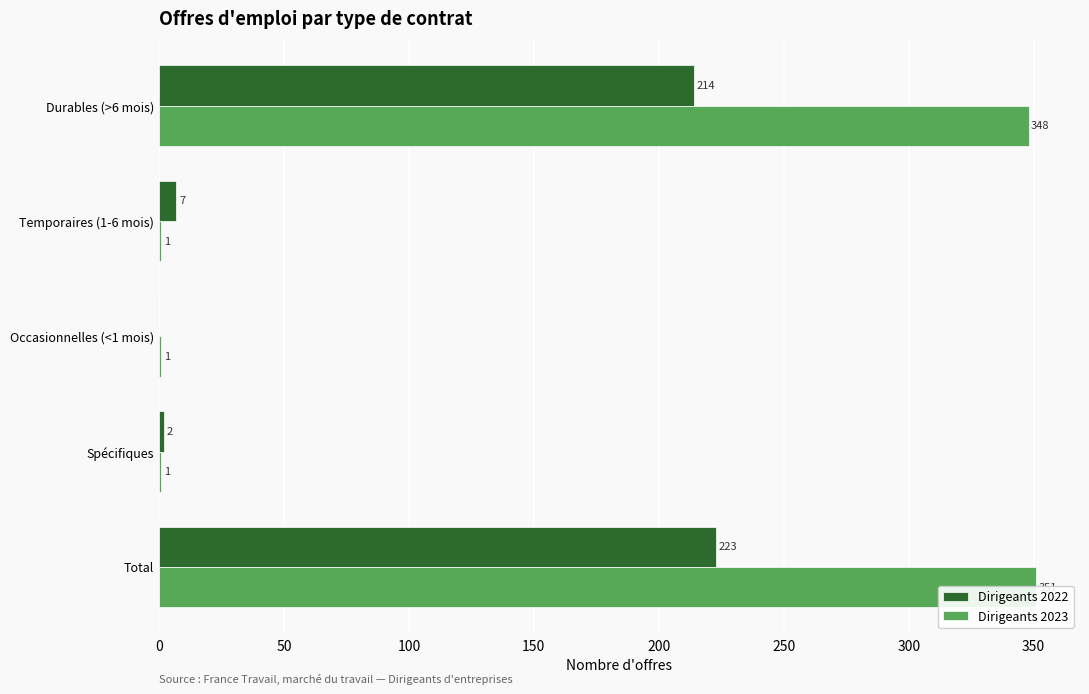

At Occasionnelles (<1 mois), list the series in order from largest to smallest.

Dirigeants 2023, Dirigeants 2022